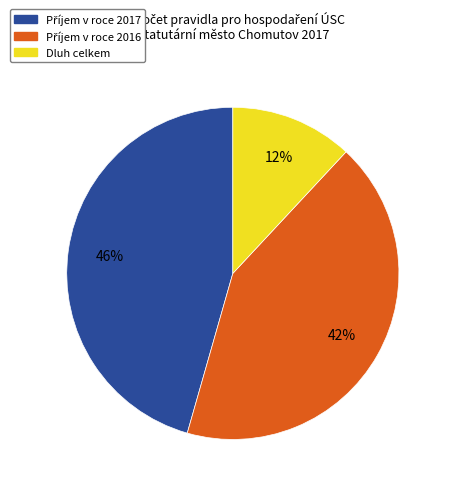

To the nearest percent, what is the difference between the largest and smallest slice percentages?

34%